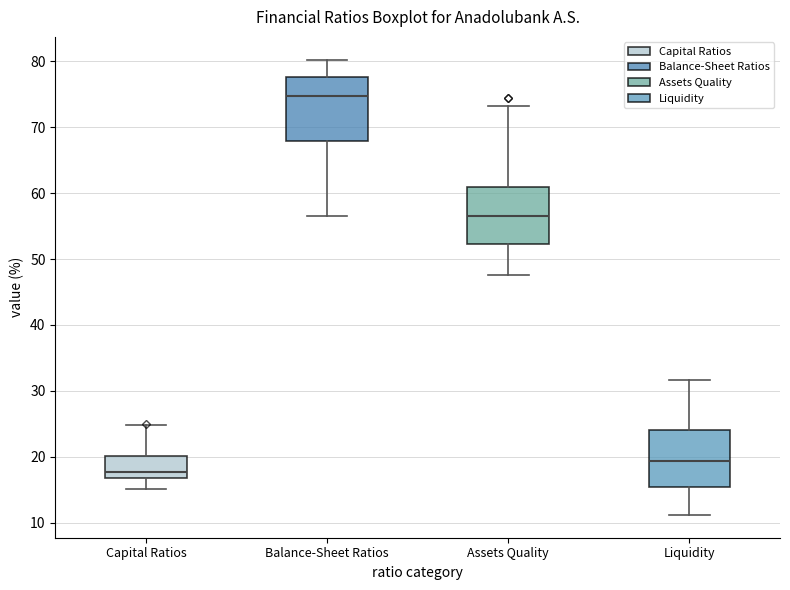

Where does the median line of the box for Liquidity sit on the y-axis? The values are not printed on the chart, so give them approximately, as read against the axis.

19